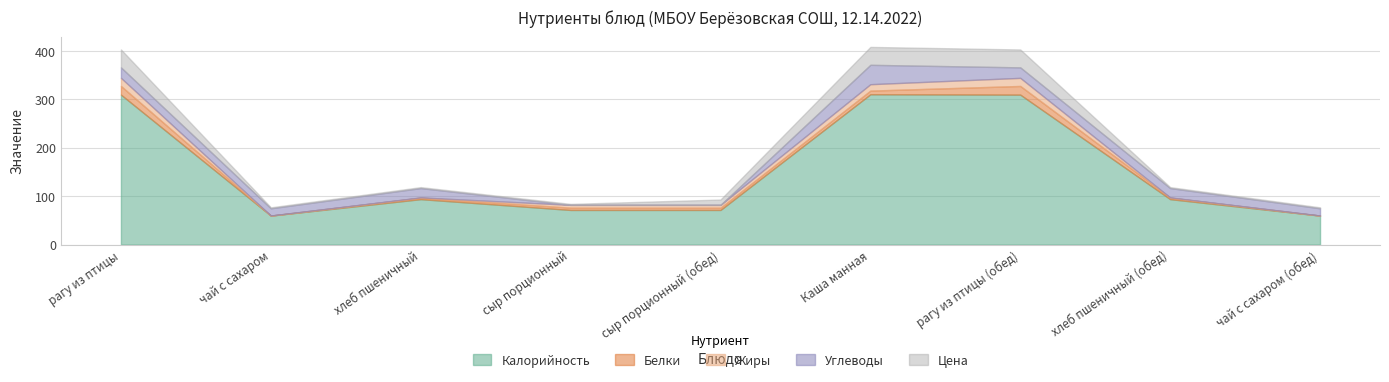

Does the chart display data point markers on the line(s)?

No